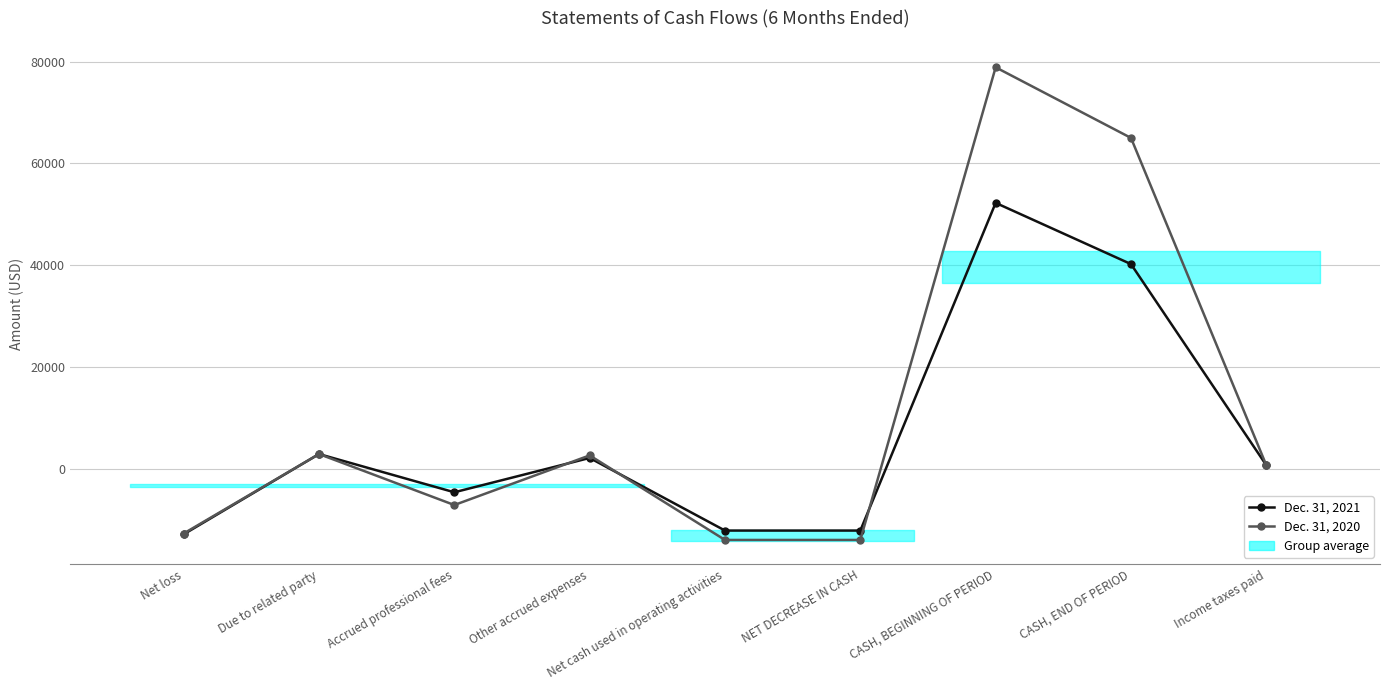

Reading left to right, transcribe all the data shown in this chart.

Dec. 31, 2021: -12747	3000	-4500	2236	-12011	-12011	52273	40262	800
Dec. 31, 2020: -12589	3000	-7000	2736	-13853	-13853	78869	65016	800